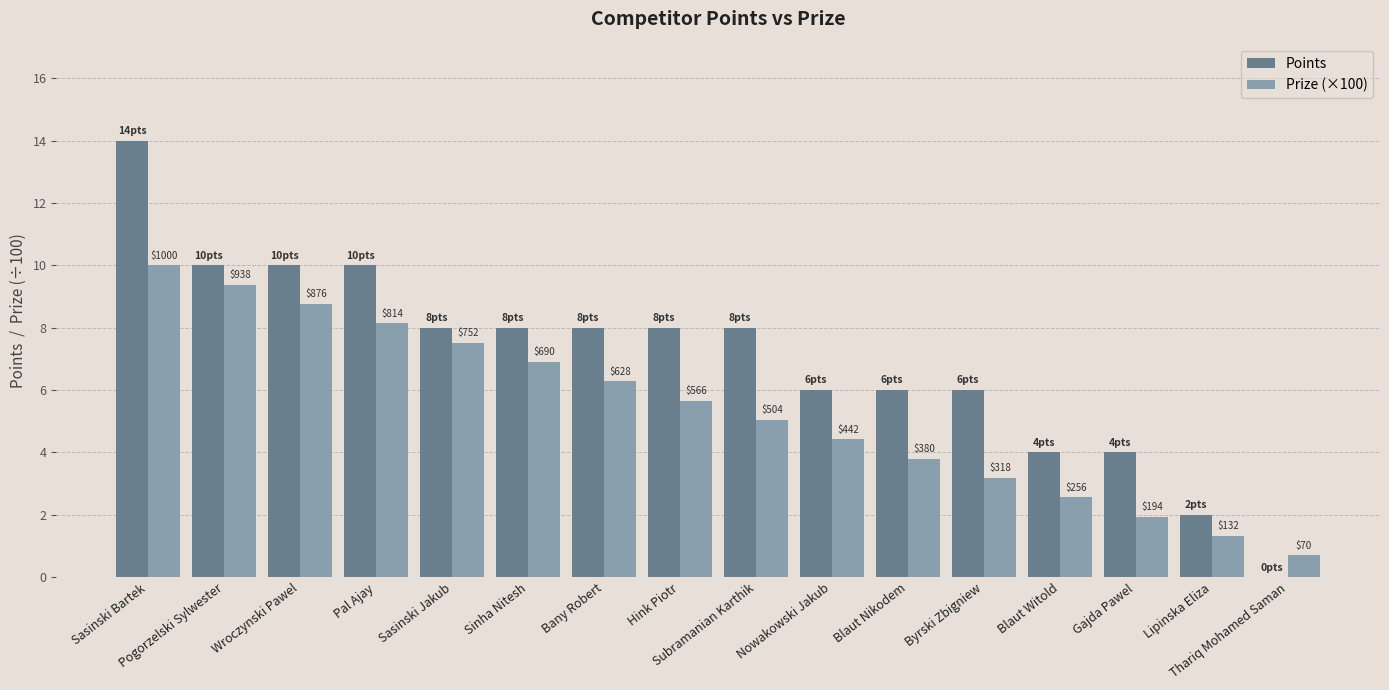

Are the bars horizontal?

No